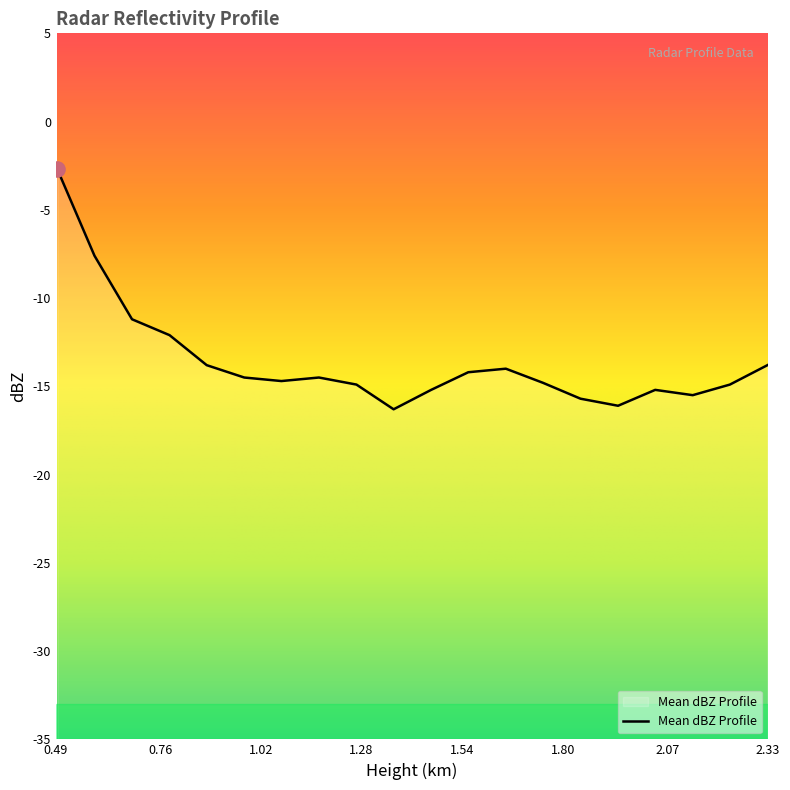

Between 1.363 and 2.329, which is larger?

2.329